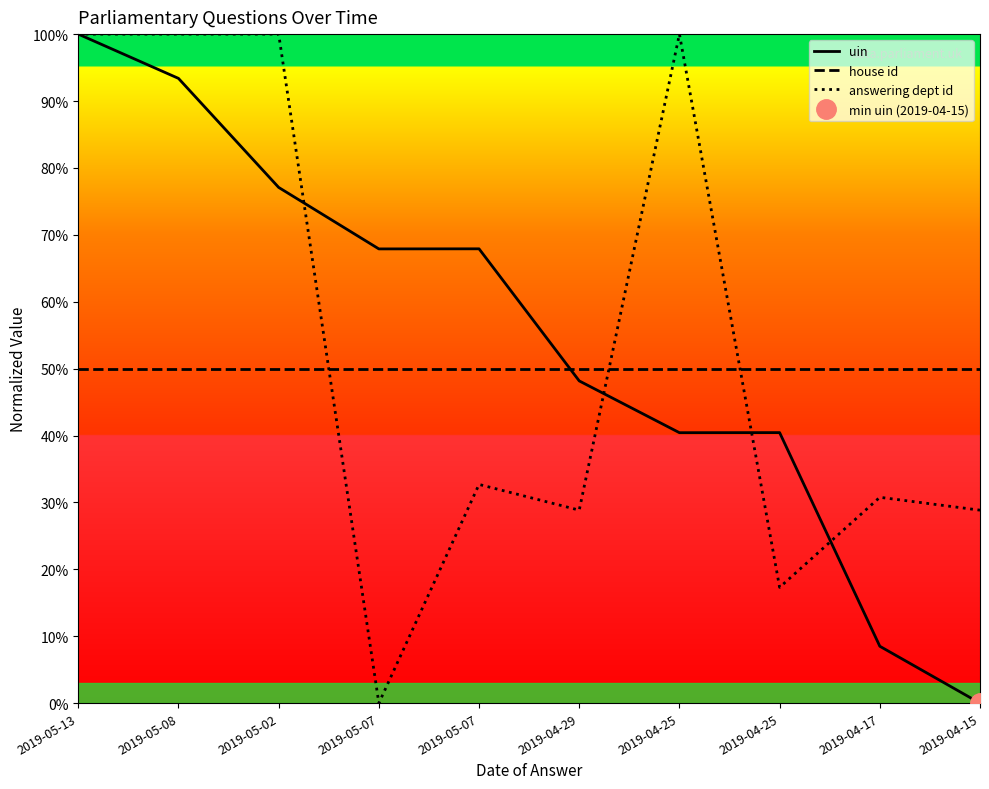

Count the number of data series in this chart.

3